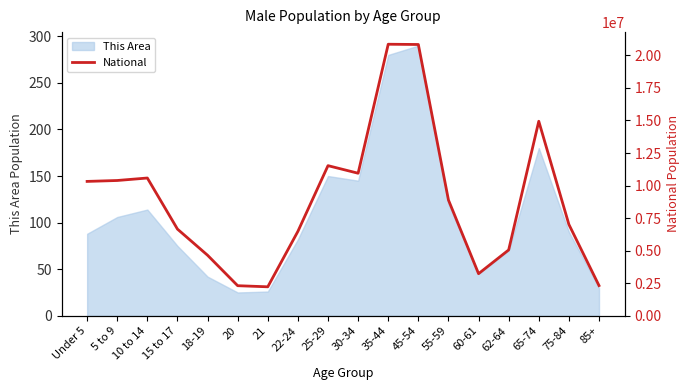

At which category does the data reach its first local valley?

21